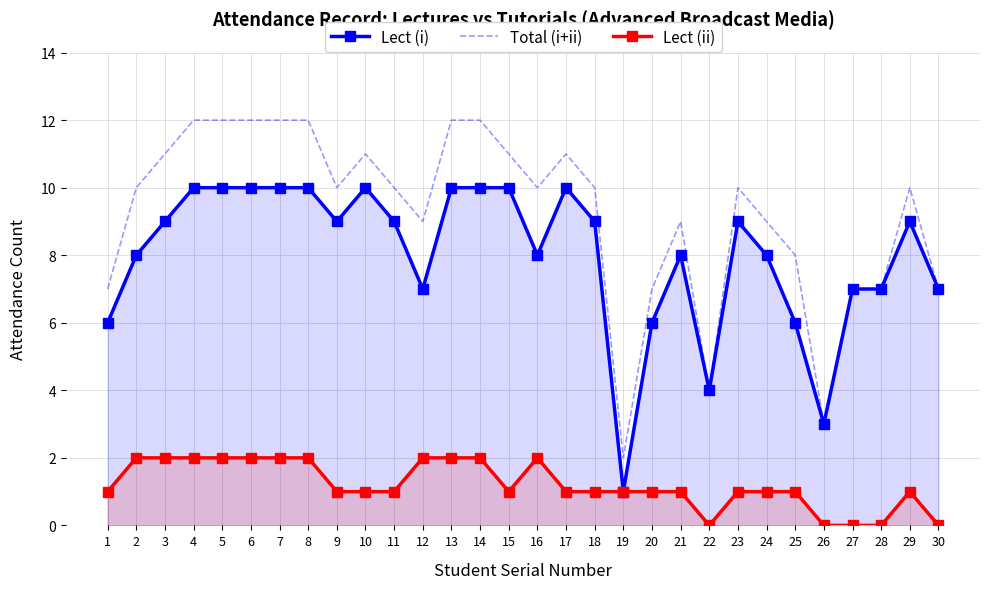

What is the total value across all series at 6?

24